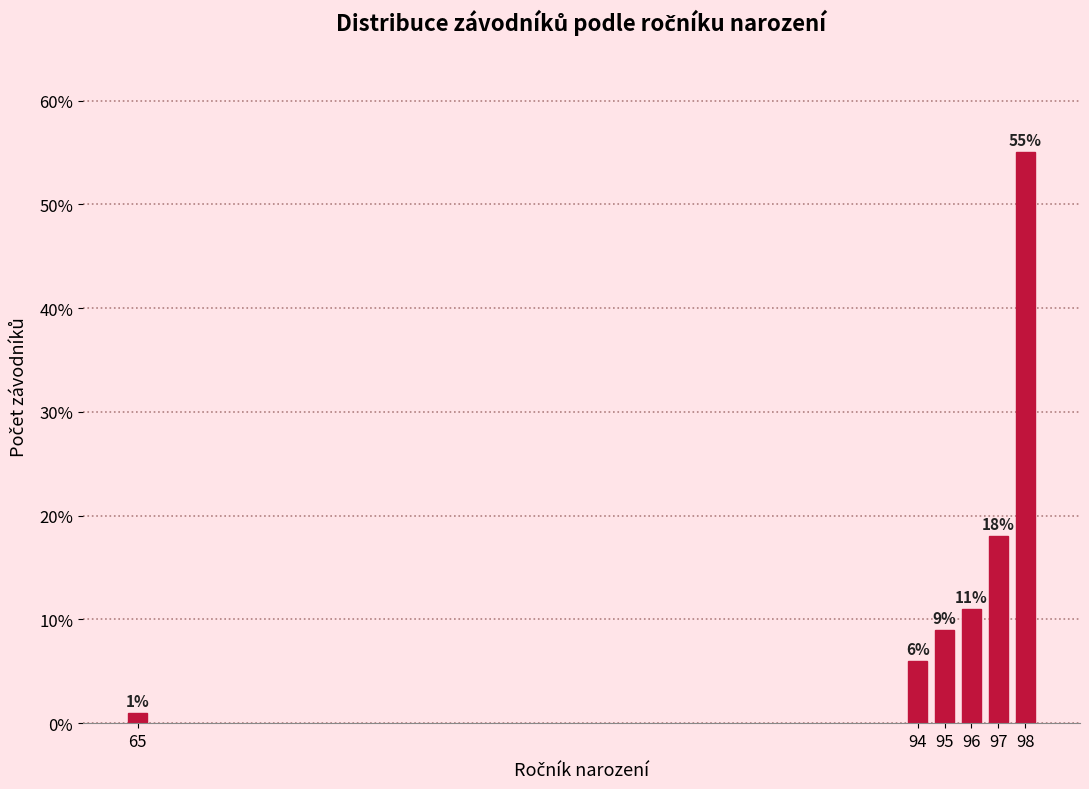

Reading right to left, list all the values displayed in this chart.

98=55.0	97=18.0	96=11.0	95=9.0	94=6.0	65=1.0